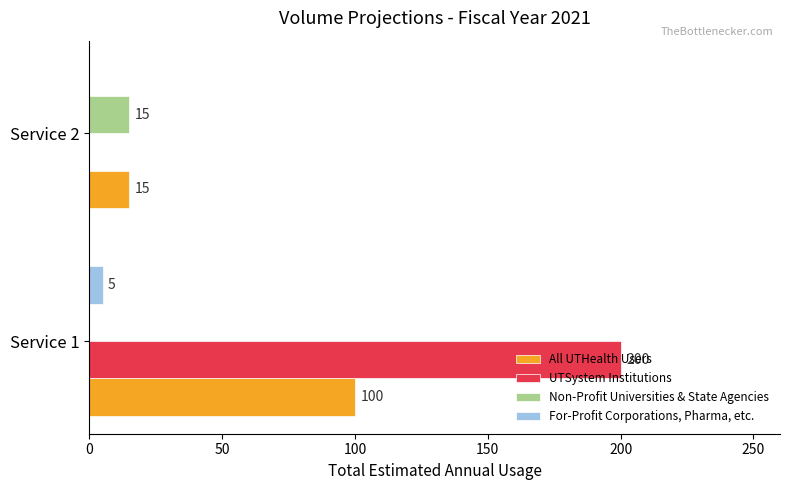

At which category is the sum across all series the highest?

Service 1